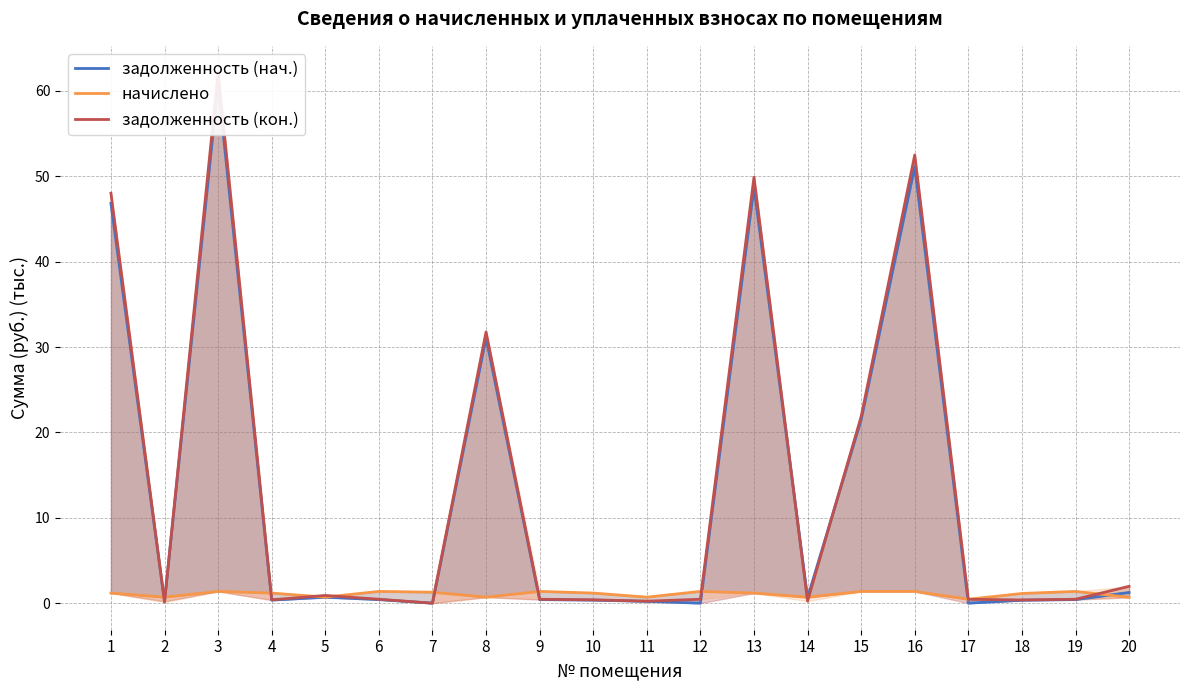

Reading left to right, extract all data points from this chart.

задолженность (нач.): 1=46.8	2=0.2	3=60.8	4=0.4	5=0.7	6=0.4	7=0.0	8=31.1	9=0.4	10=0.4	11=0.2	12=0.0	13=48.7	14=0.6	15=21.5	16=51.1	17=0.0	18=0.3	19=0.4	20=1.3
начислено: 1=1.2	2=0.7	3=1.4	4=1.2	5=0.7	6=1.4	7=1.3	8=0.7	9=1.4	10=1.2	11=0.7	12=1.4	13=1.2	14=0.7	15=1.4	16=1.4	17=0.5	18=1.1	19=1.4	20=0.7
задолженность (кон.): 1=48.0	2=0.1	3=62.2	4=0.4	5=0.9	6=0.5	7=0.0	8=31.8	9=0.5	10=0.4	11=0.2	12=0.5	13=49.9	14=0.2	15=21.9	16=52.5	17=0.5	18=0.4	19=0.5	20=2.0